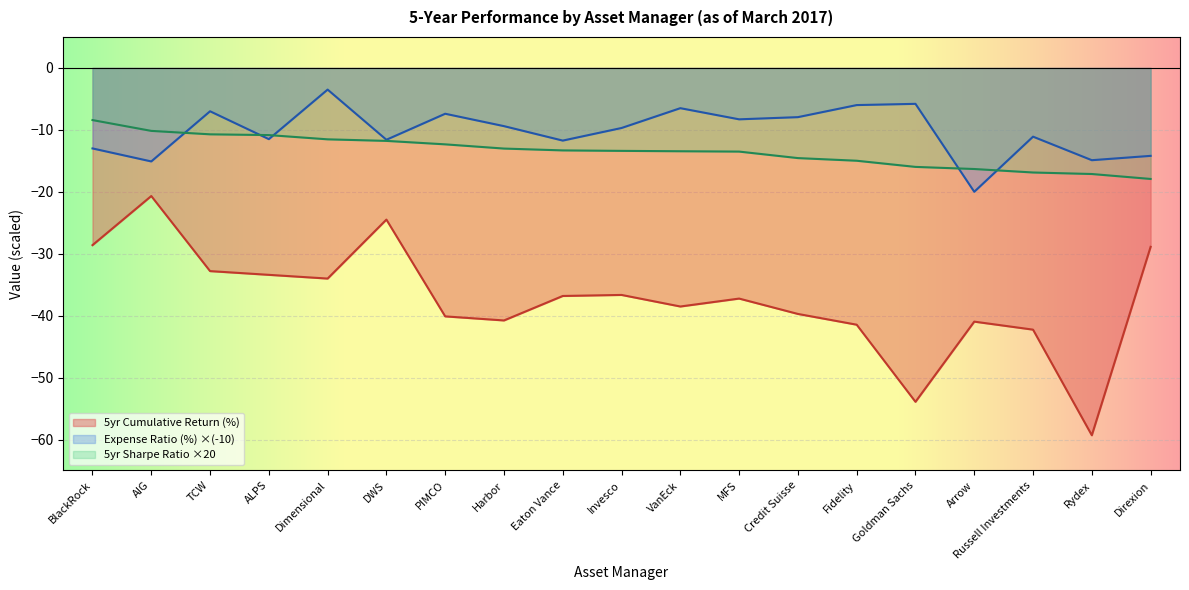

At how many categories does at least one series exceed -39?

19